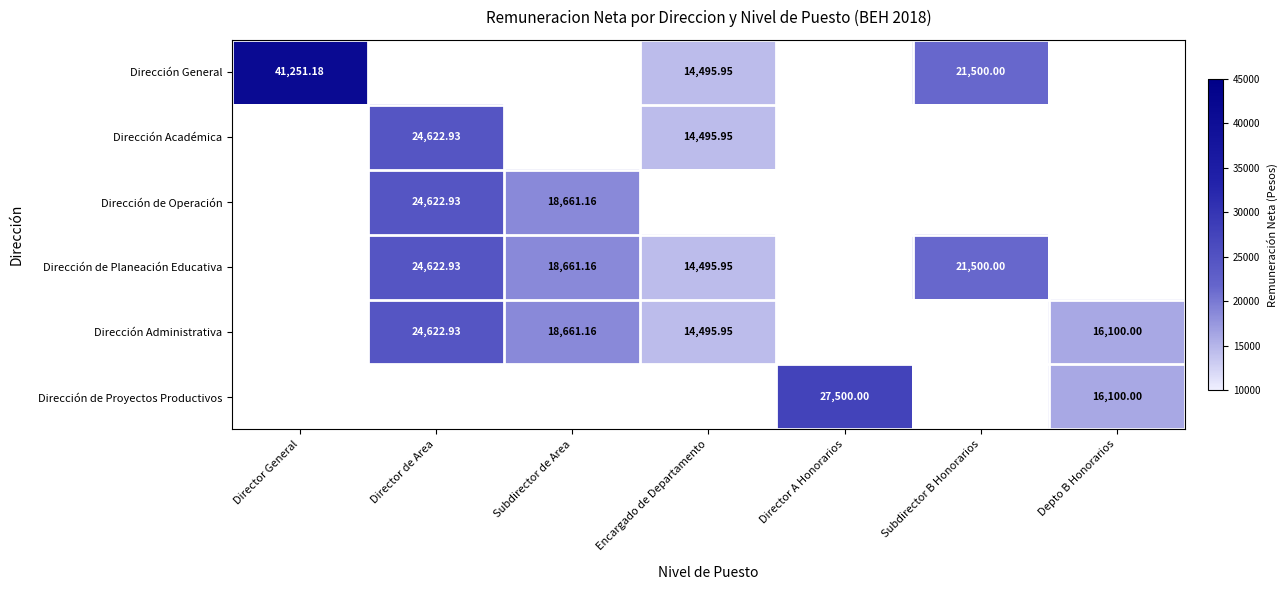

What is the minimum value shown in the chart?

14496.0